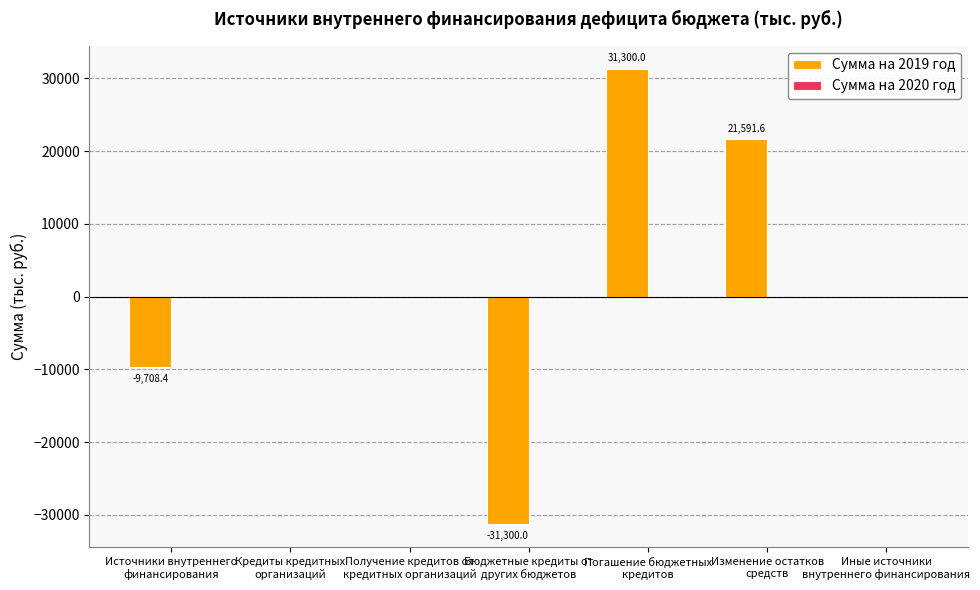

What is the sum of all values?

11883.2